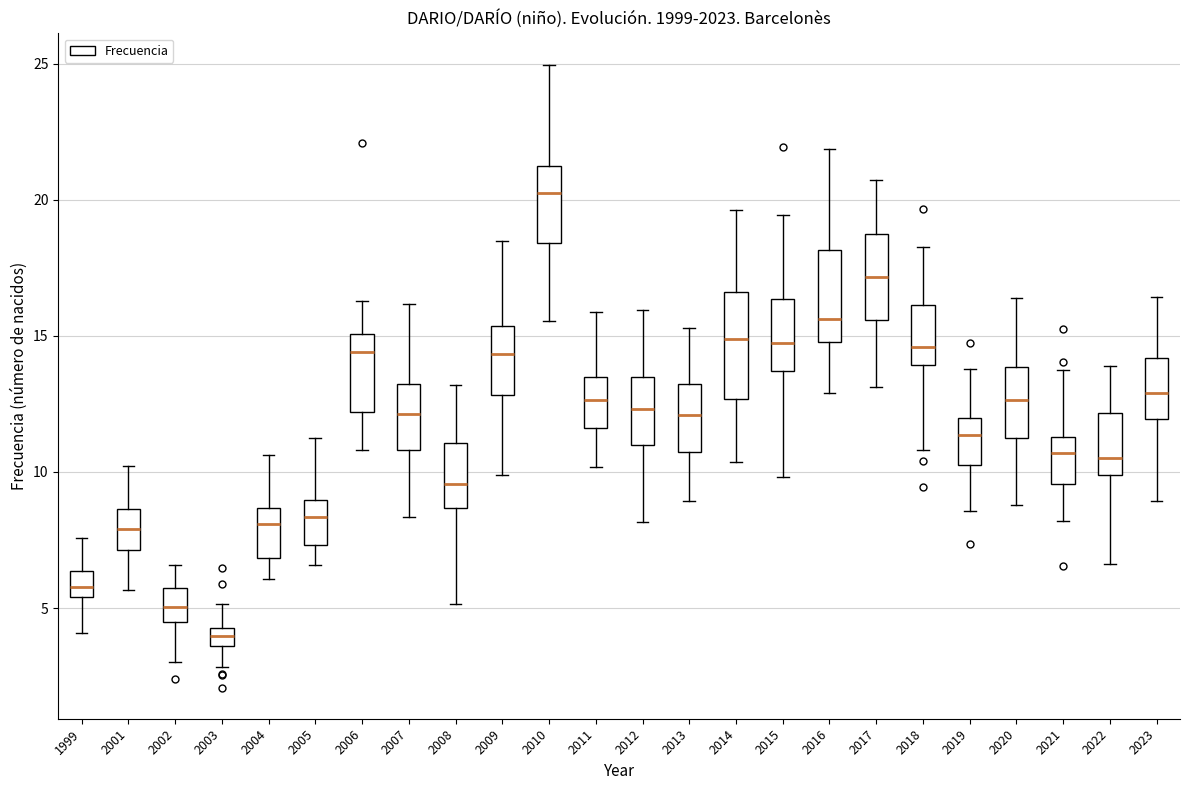

Which box's median line is the highest?

2010